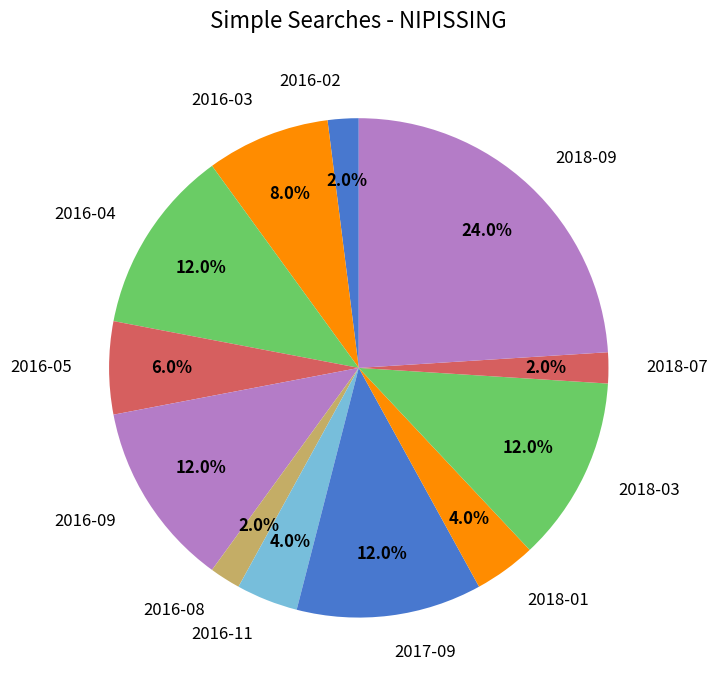

Is it true that 2016-02 is 13% of the pie?

False